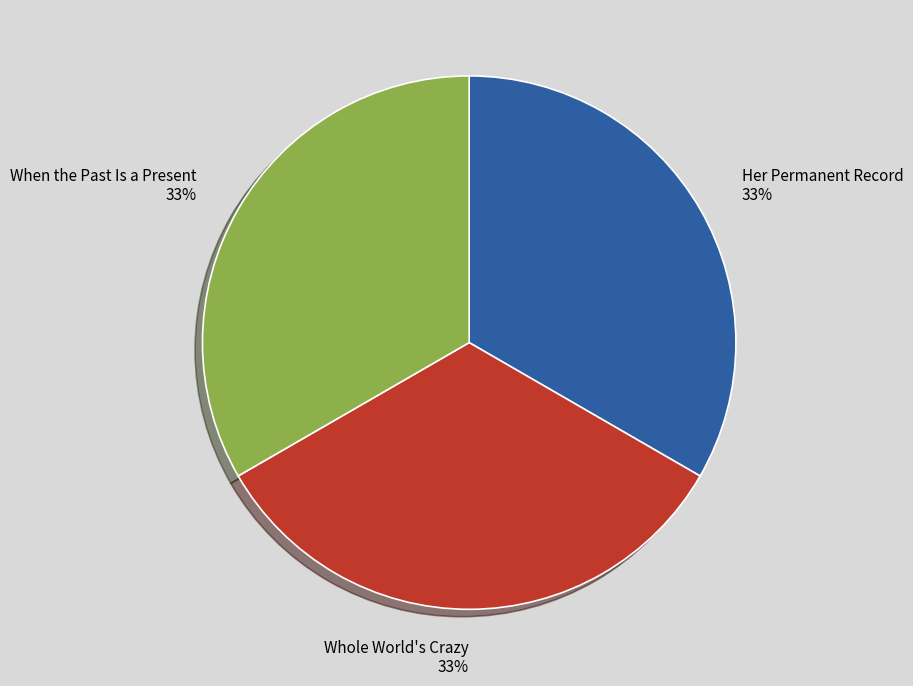

To the nearest percent, what portion does Whole World's Crazy represent?

33%